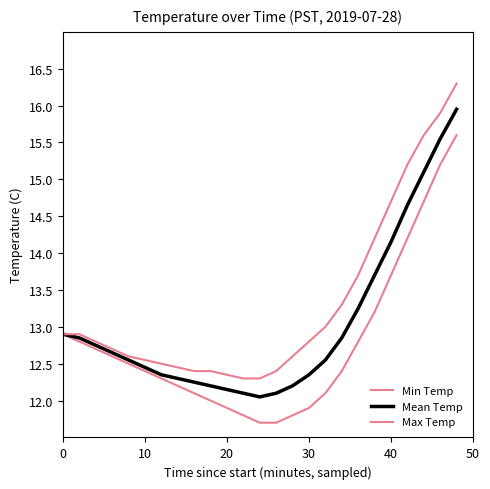

How many lines are shown in the chart?

3